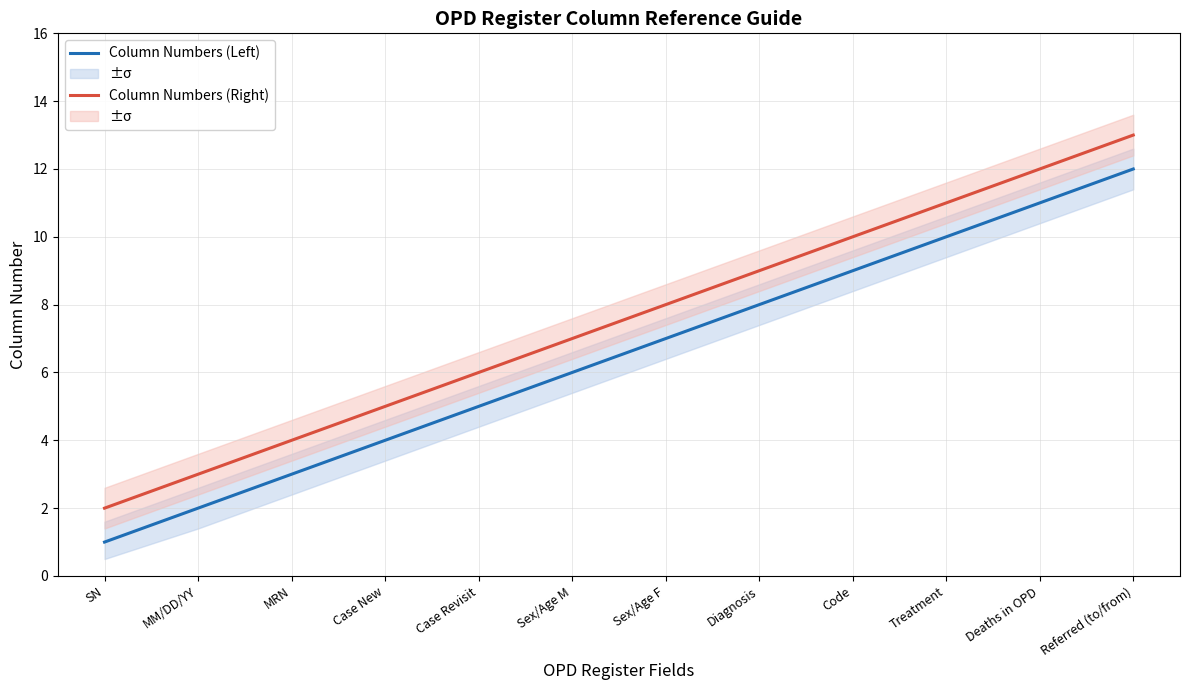

True or false: Column Numbers (Right) and Column Numbers (Left) intersect in this chart.

False